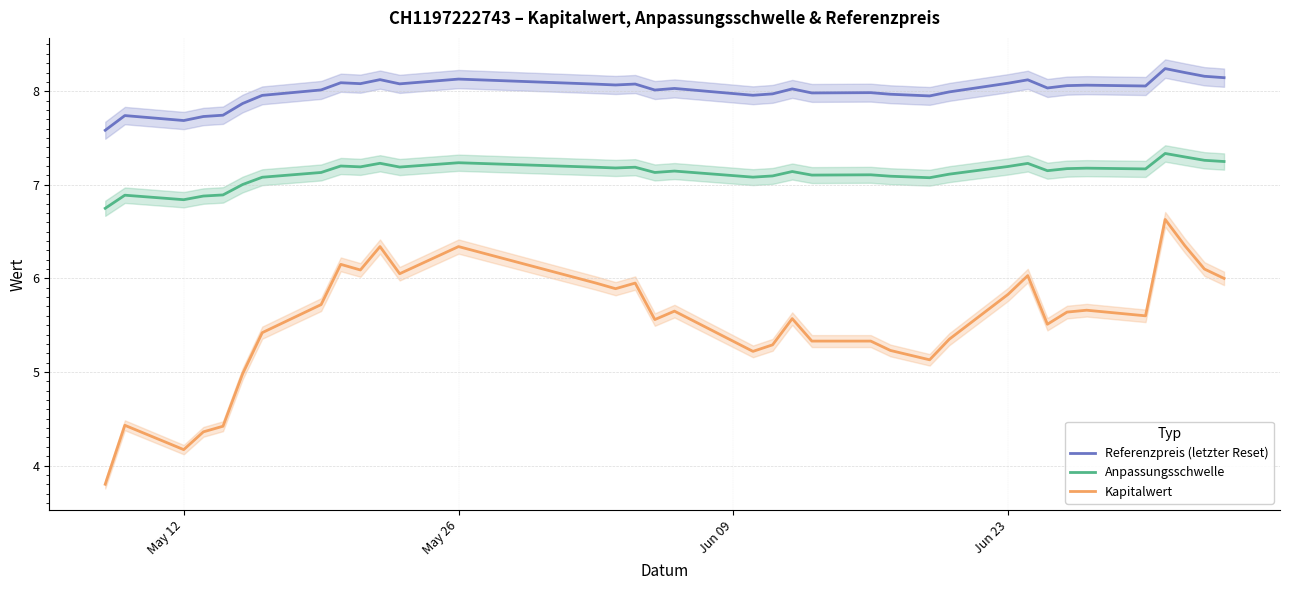

Read the Referenzpreis (letzter Reset) value at May 12.

7.7